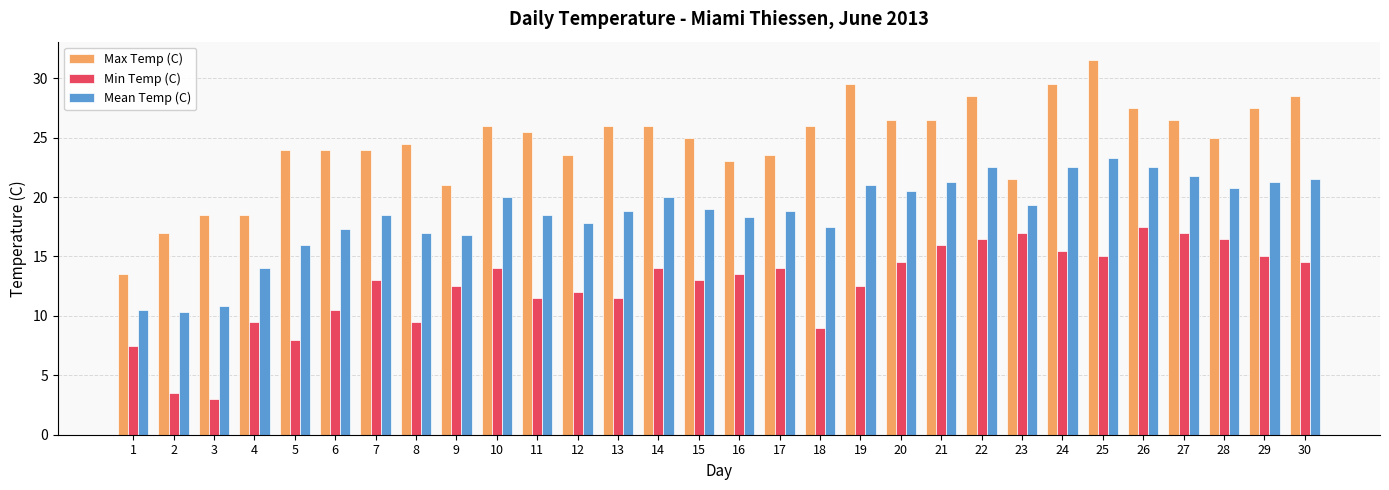

What is the maximum value for Mean Temp (C)?

23.3